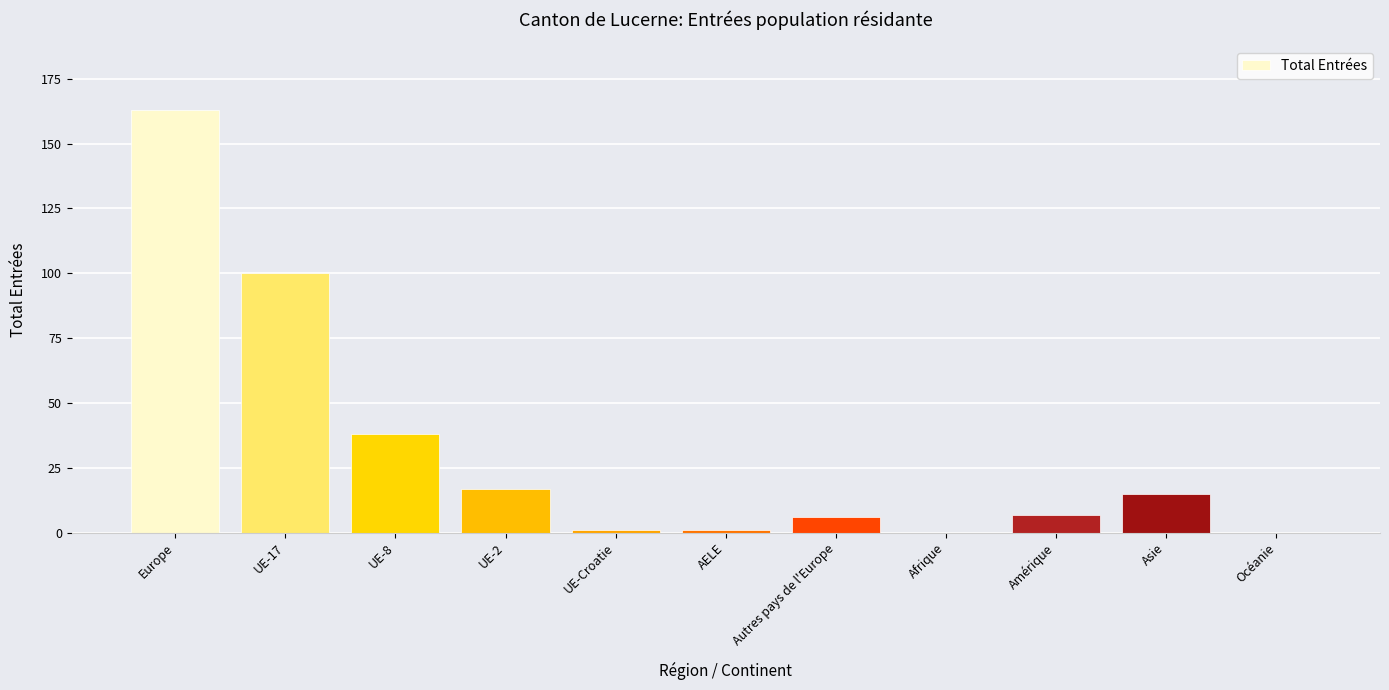

At which label does the data first exceed 7?

Europe